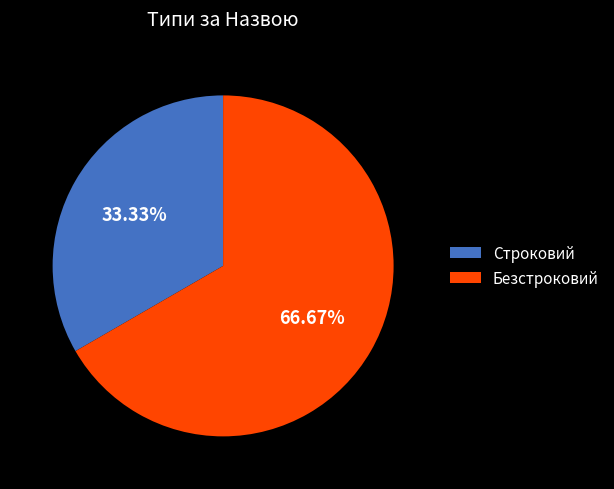

Which category has the smallest portion of the pie?

Строковий